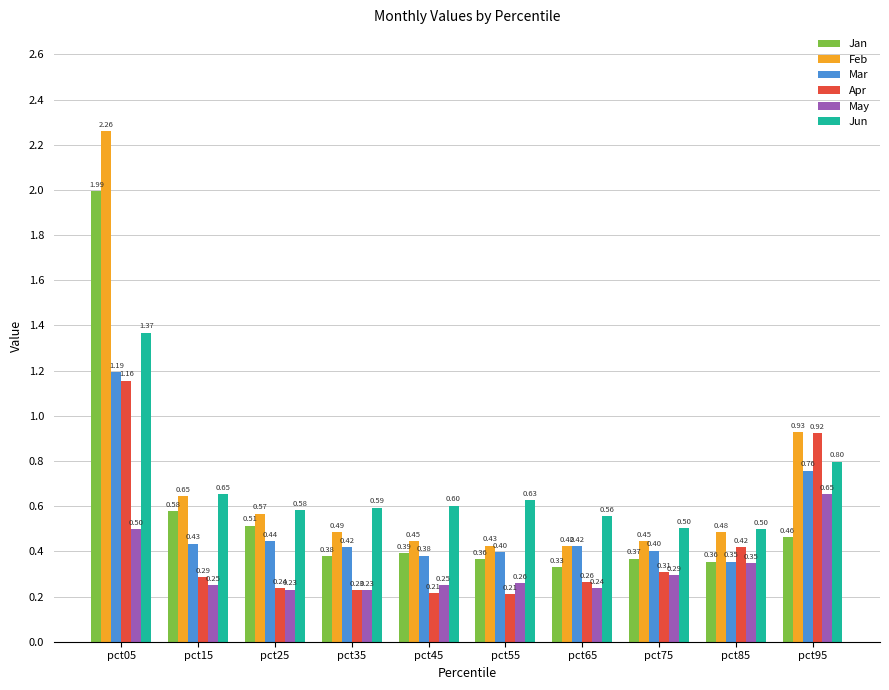

Which series has the widest spread of values?

Feb